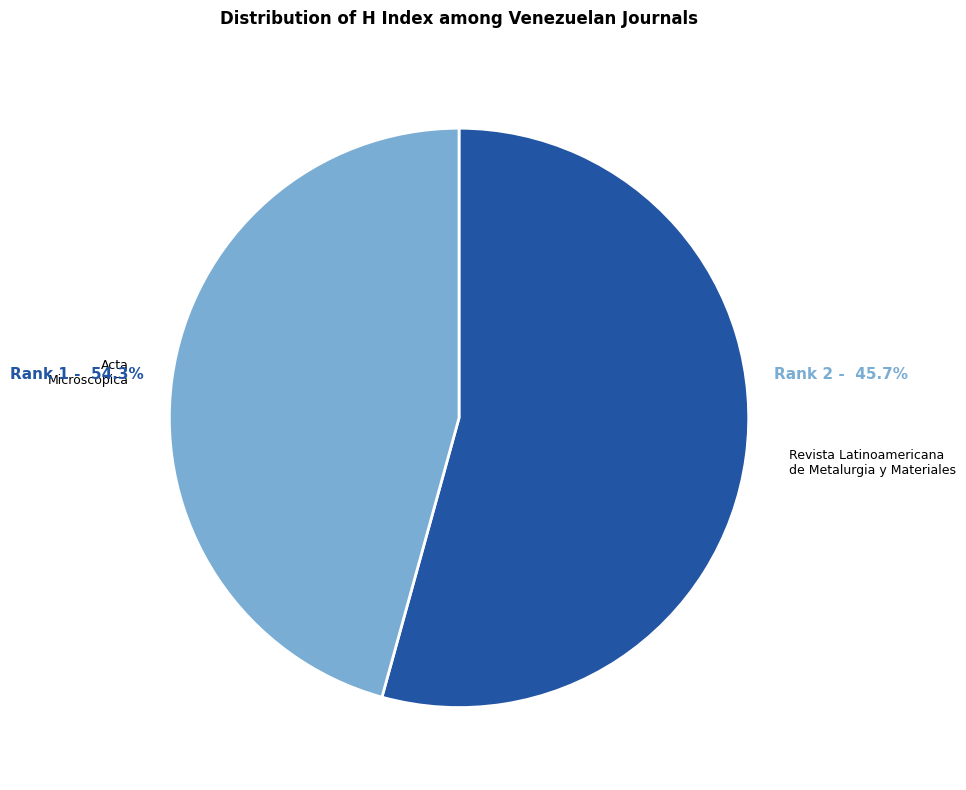

Is there any slice that represents more than half of the pie?

Yes